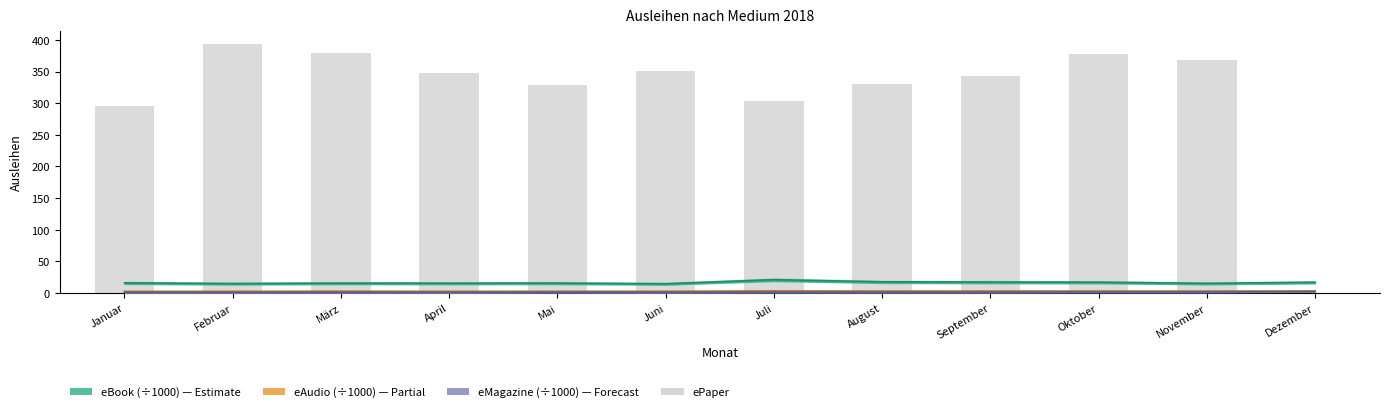

Does the chart contain any negative values?

No